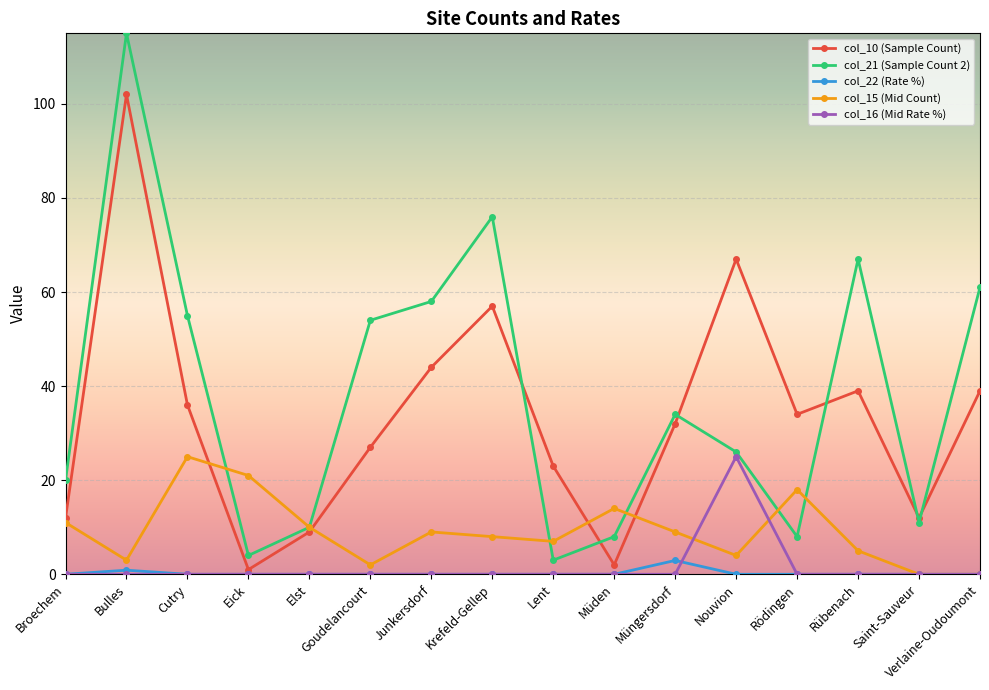

At which label does col_21 (Sample Count 2) reach its peak?

Bulles